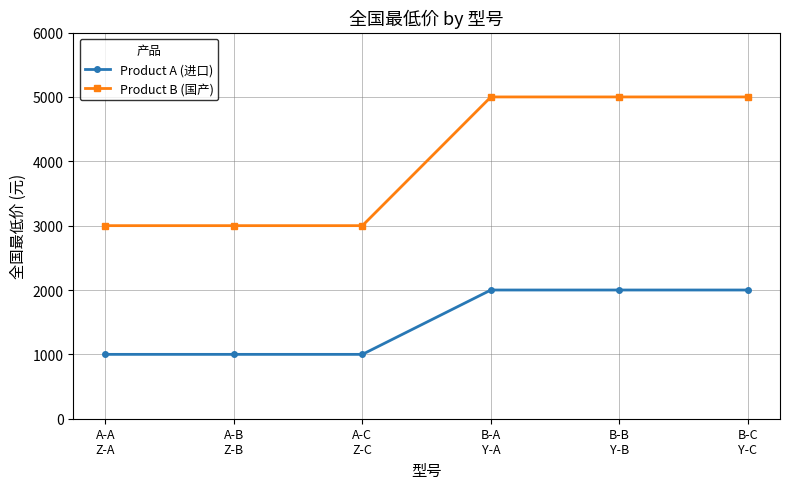

How many lines are shown in the chart?

2